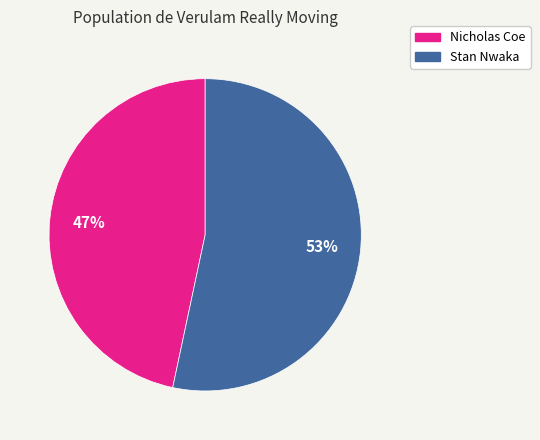

Does Nicholas Coe account for over 50% of the chart?

No